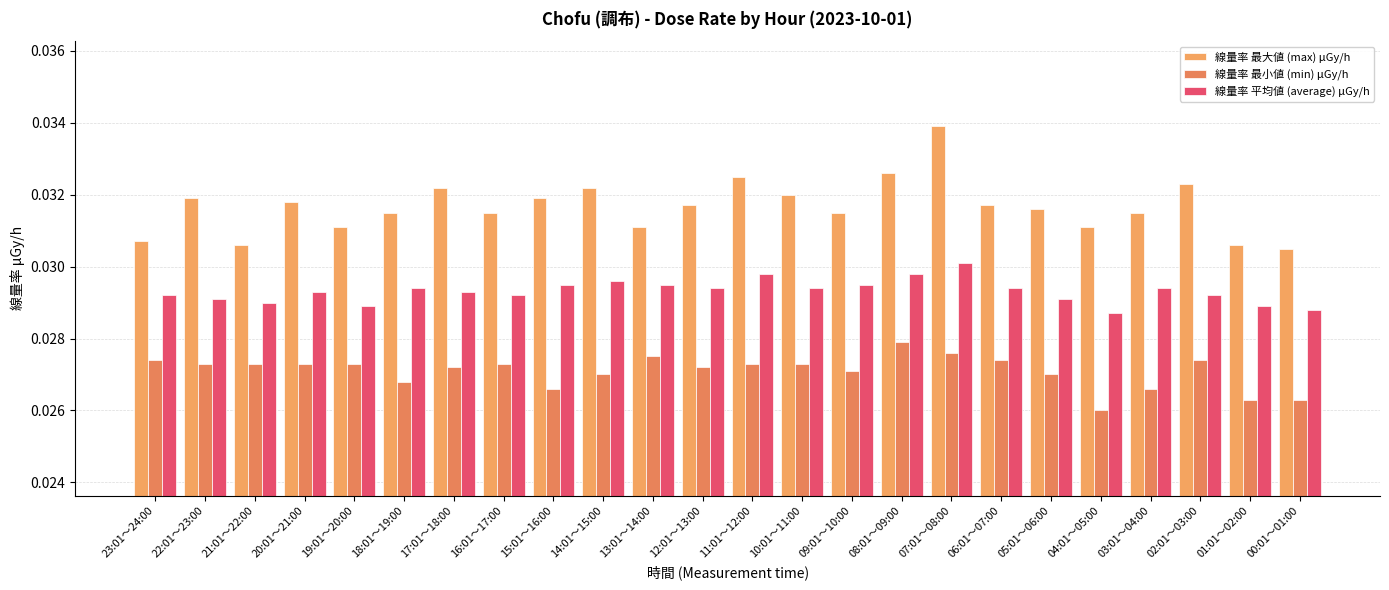

Which has a higher value, 17:01～18:00 or 09:01～10:00?

17:01～18:00